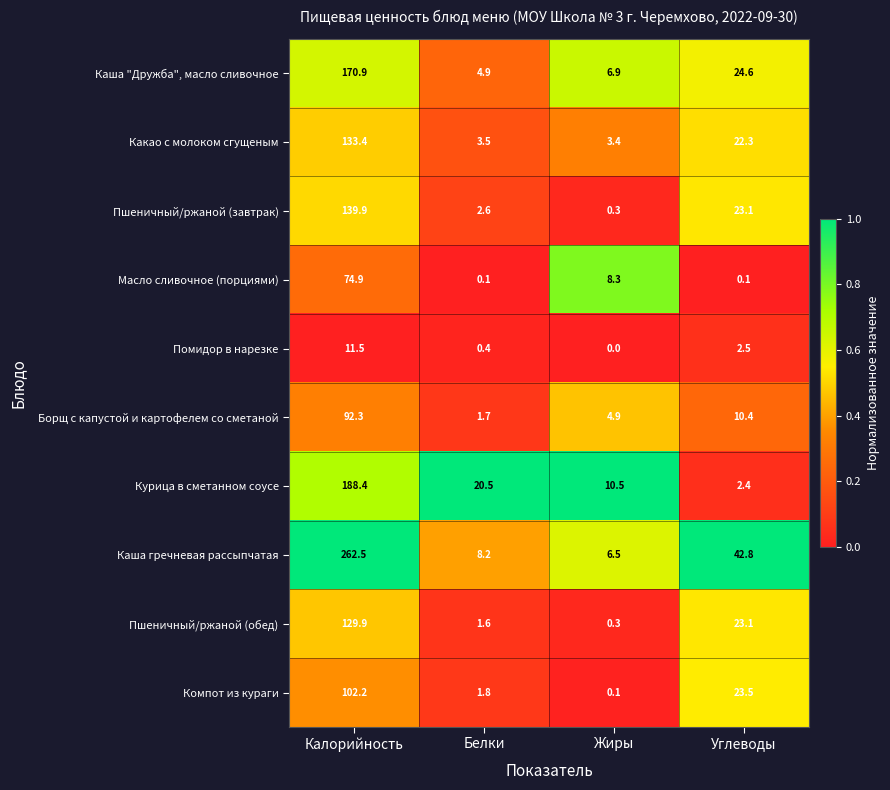

Which series changed the most between Калорийность and Жиры?

Каша гречневая рассыпчатая